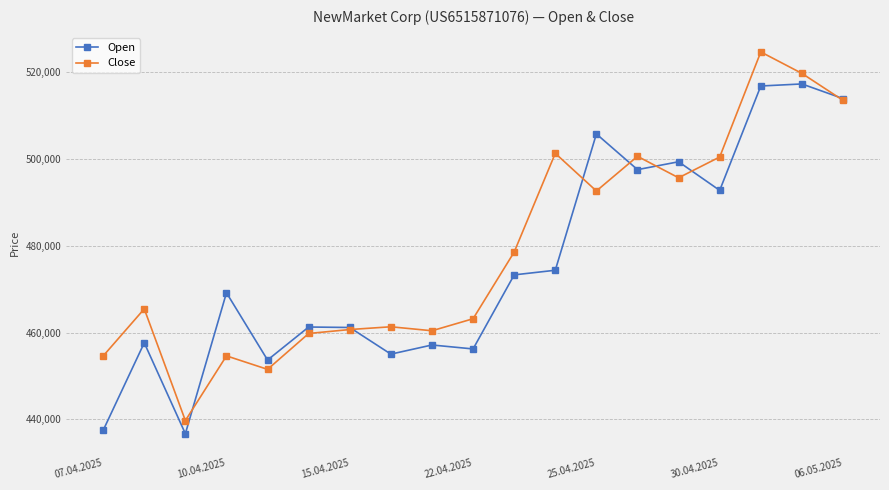

What are all the series names shown in the legend?

Open, Close